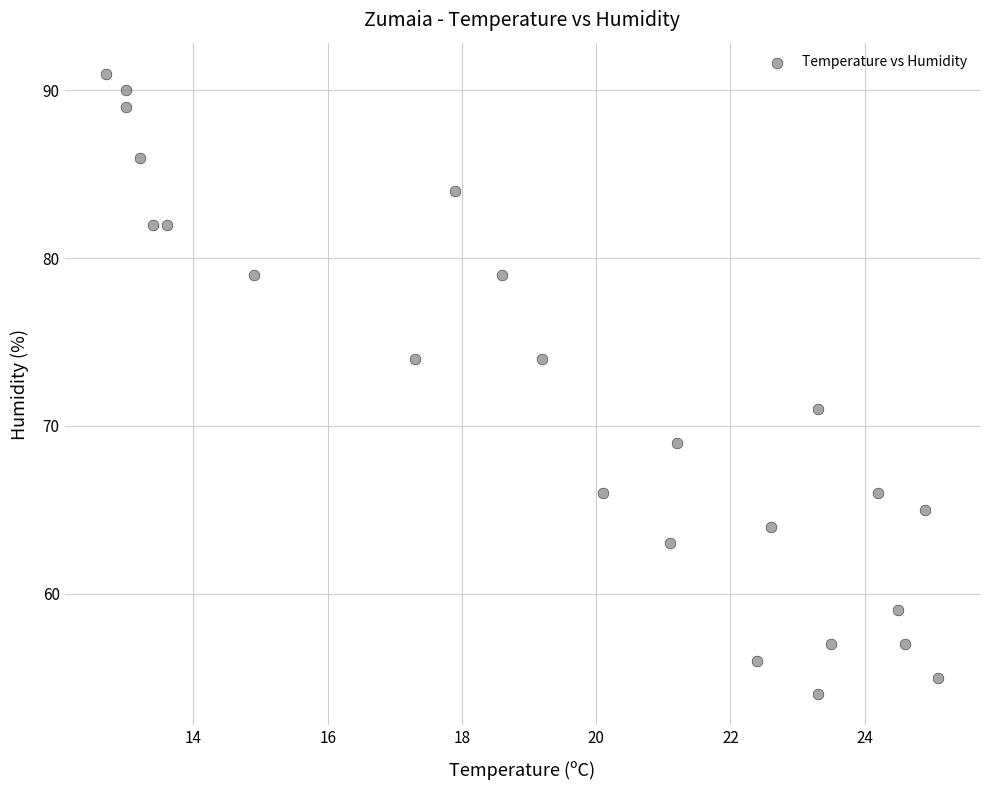

What is the range of Y values (max minus min)?

37